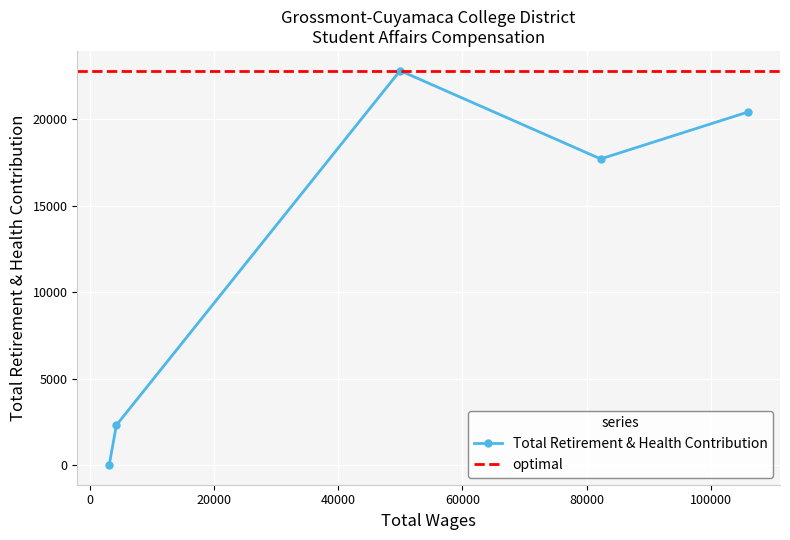

How many values in the Total Retirement & Health Contribution series are below 17704?

2